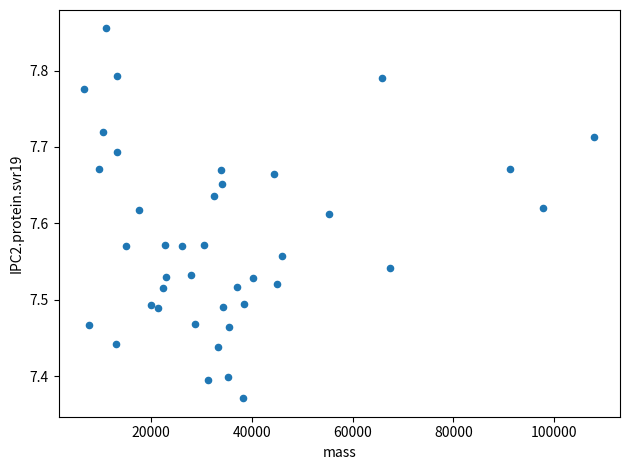

What is the range of Y values (max minus min)?

0.5